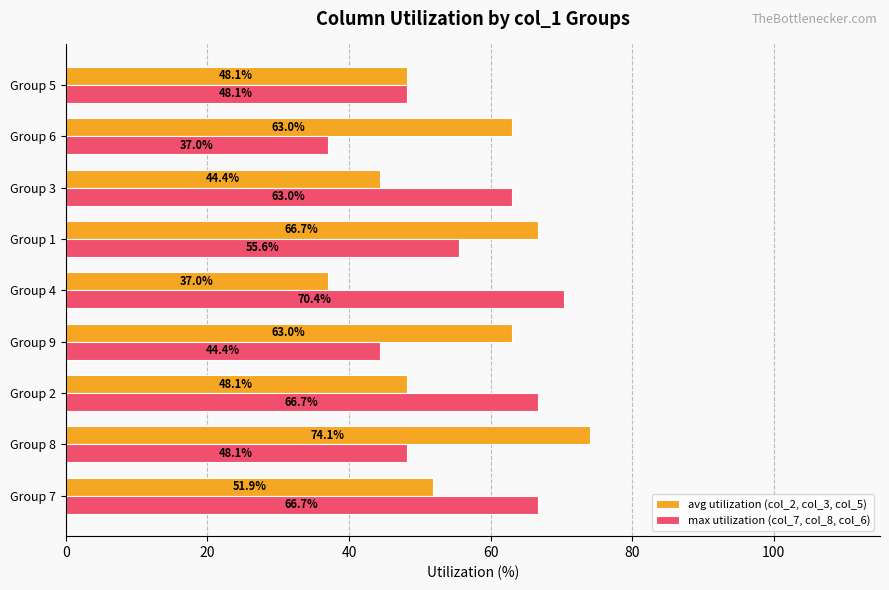

Is it true that avg utilization (col_2, col_3, col_5) equals 10.2 at Group 2?

False